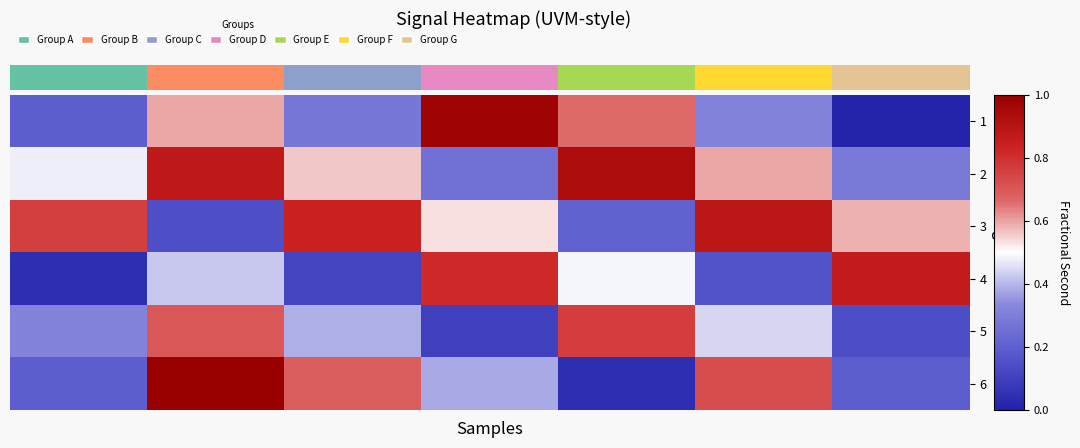

Reading right to left, what are all the values shown in this chart?

1: 0.0	0.3	0.7	1.0	0.3	0.6	0.2
2: 0.3	0.6	0.9	0.3	0.6	0.9	0.5
3: 0.6	0.9	0.2	0.5	0.8	0.1	0.8
4: 0.9	0.2	0.5	0.8	0.1	0.4	0.0
5: 0.1	0.4	0.8	0.1	0.4	0.7	0.3
6: 0.2	0.7	0.0	0.4	0.7	1.0	0.2